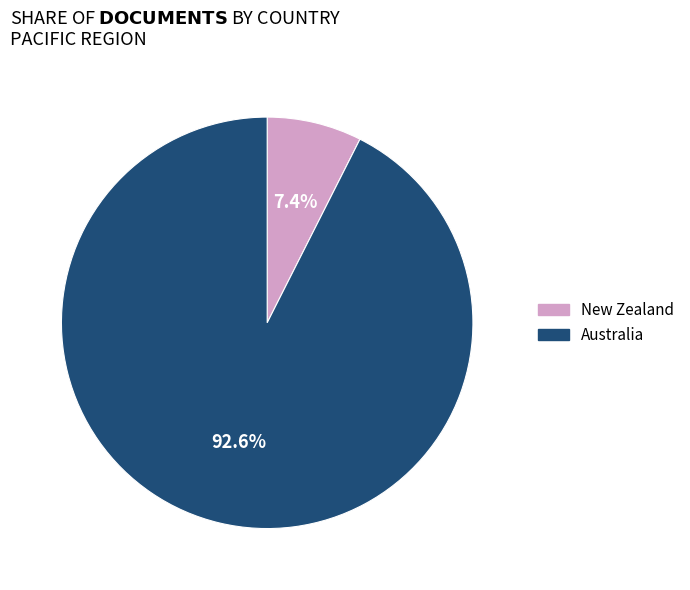

Count the number of slices in the pie.

2